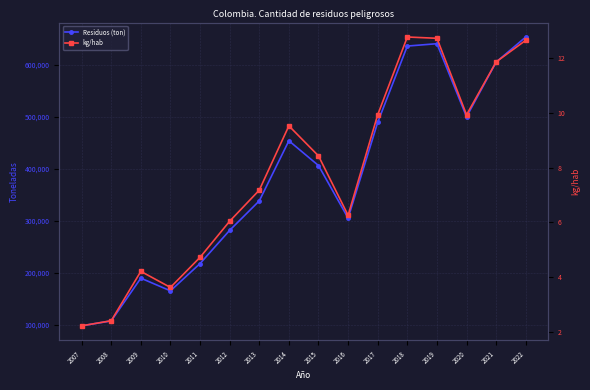

How many interior local valleys does the Residuos generados por habitante (kg/hab) series have?

3